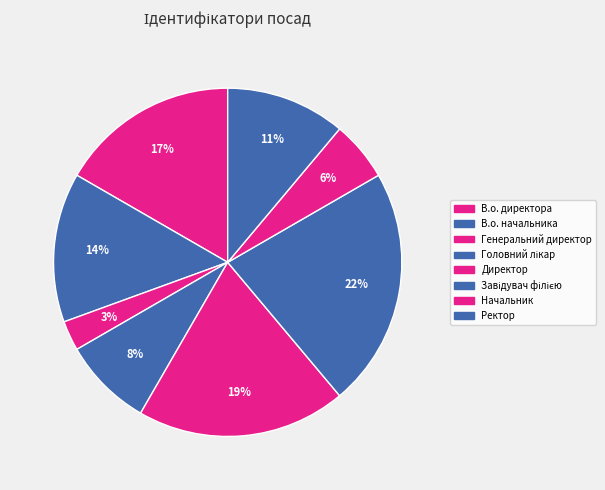

What is the smallest slice in the pie chart?

Генеральний директор